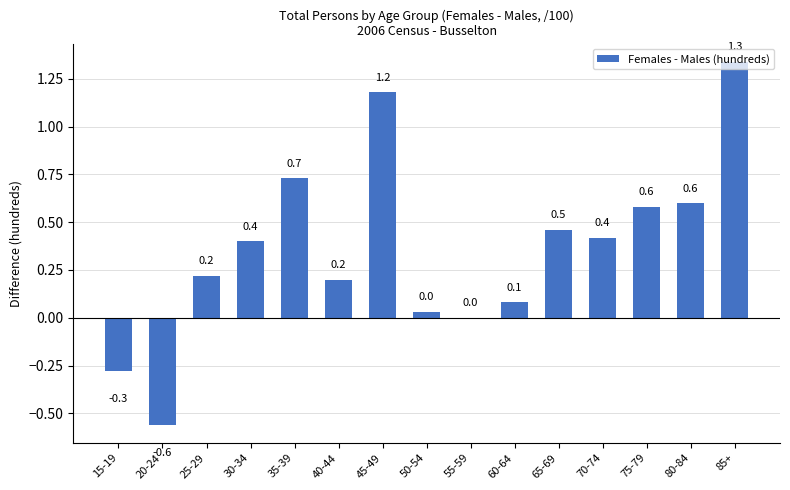

Is it true that the value at 75-79 is 0.6?

True